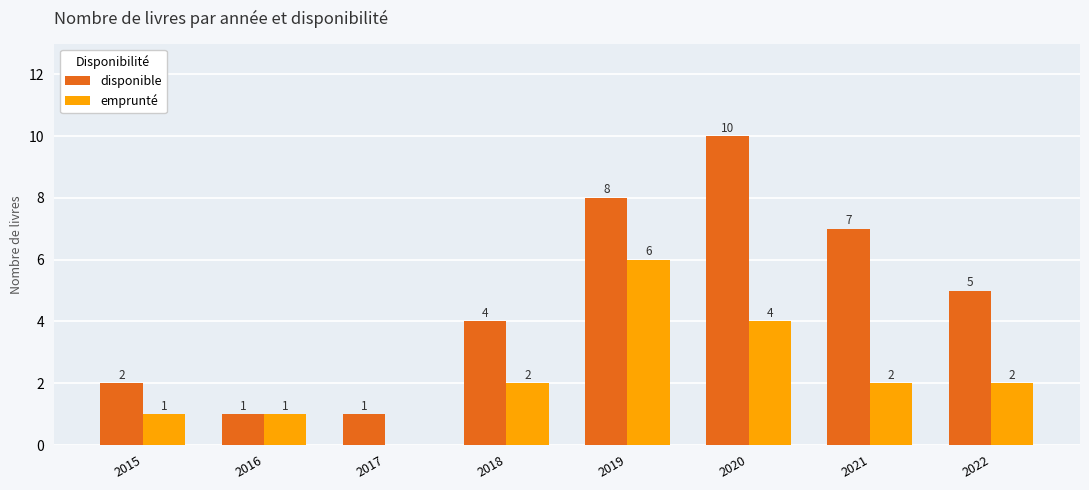

The emprunté series shows 2 at 2018. True or false?

True